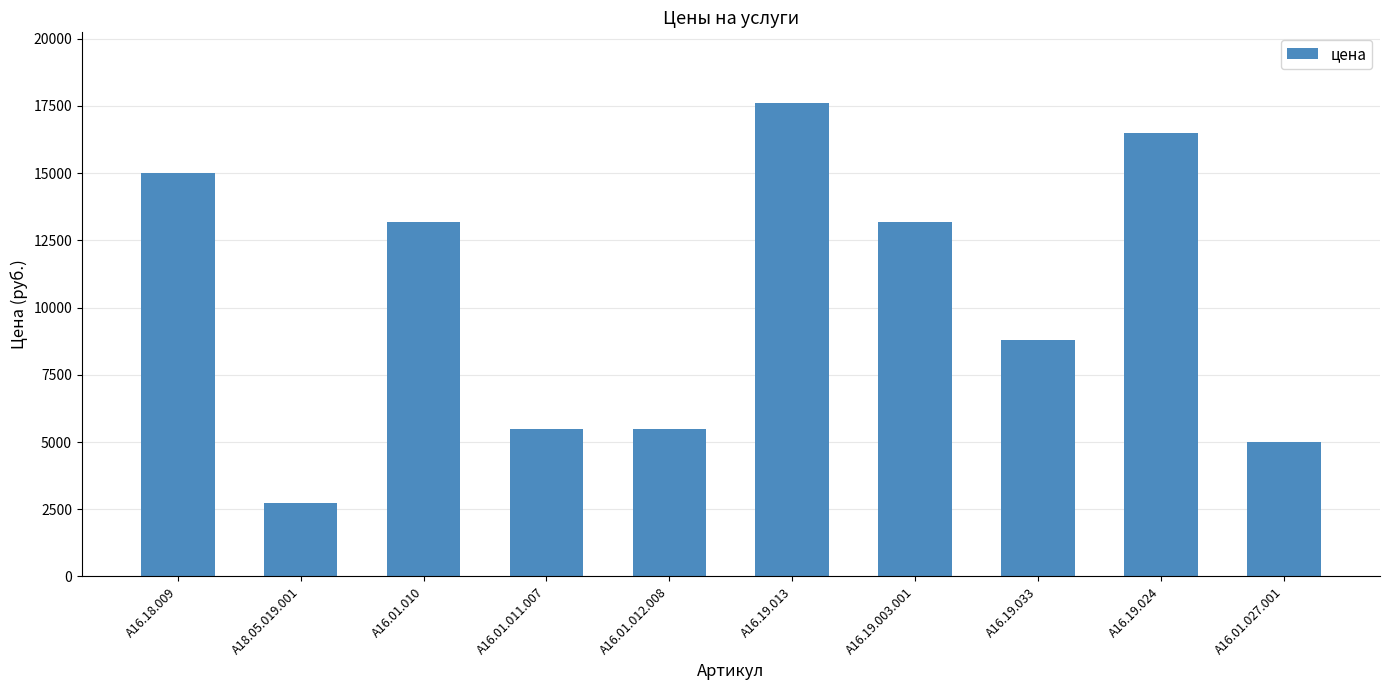

Between A16.01.011.007 and A16.19.024, which is larger?

A16.19.024